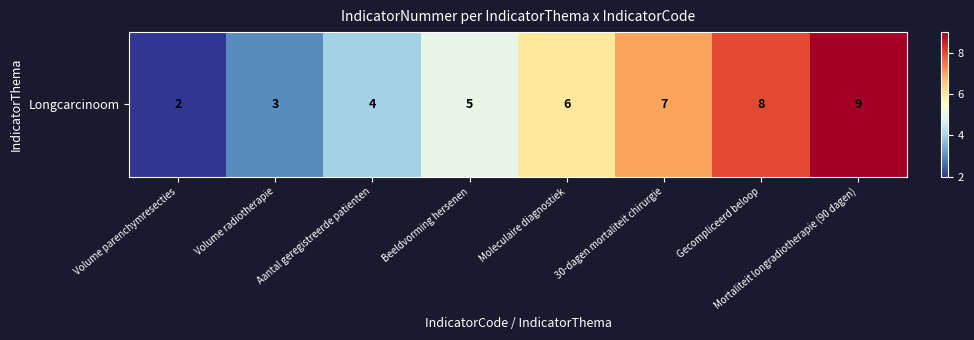

Reading left to right, extract all data points from this chart.

2	3	4	5	6	7	8	9